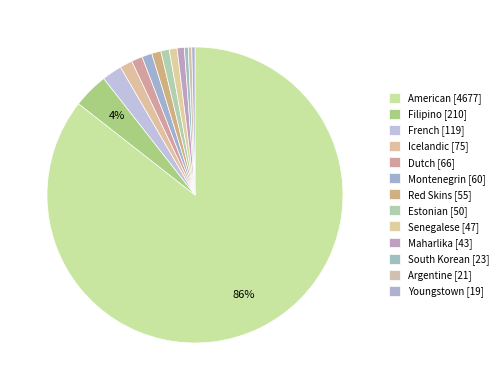

How many segments does this pie chart have?

13